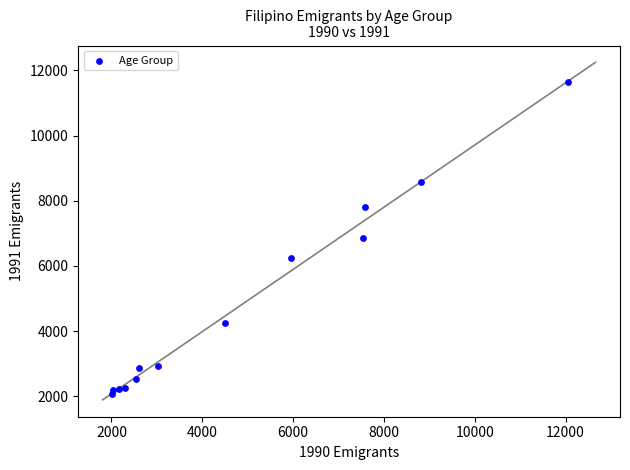

What is the range of X values (max minus min)?

10047